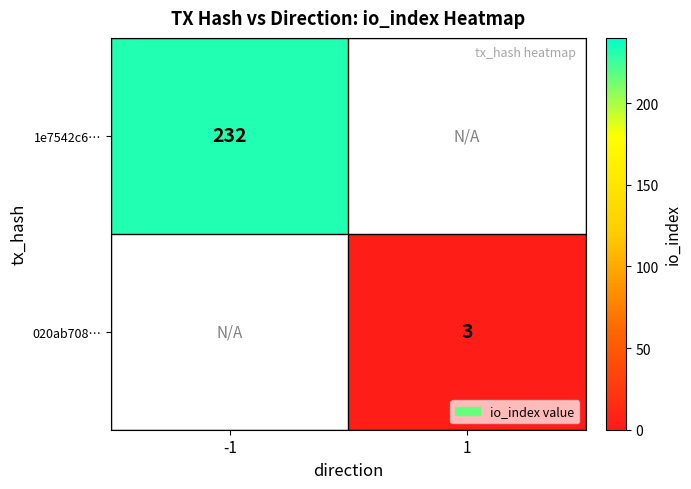

Which label corresponds to the smallest value in the chart?

1